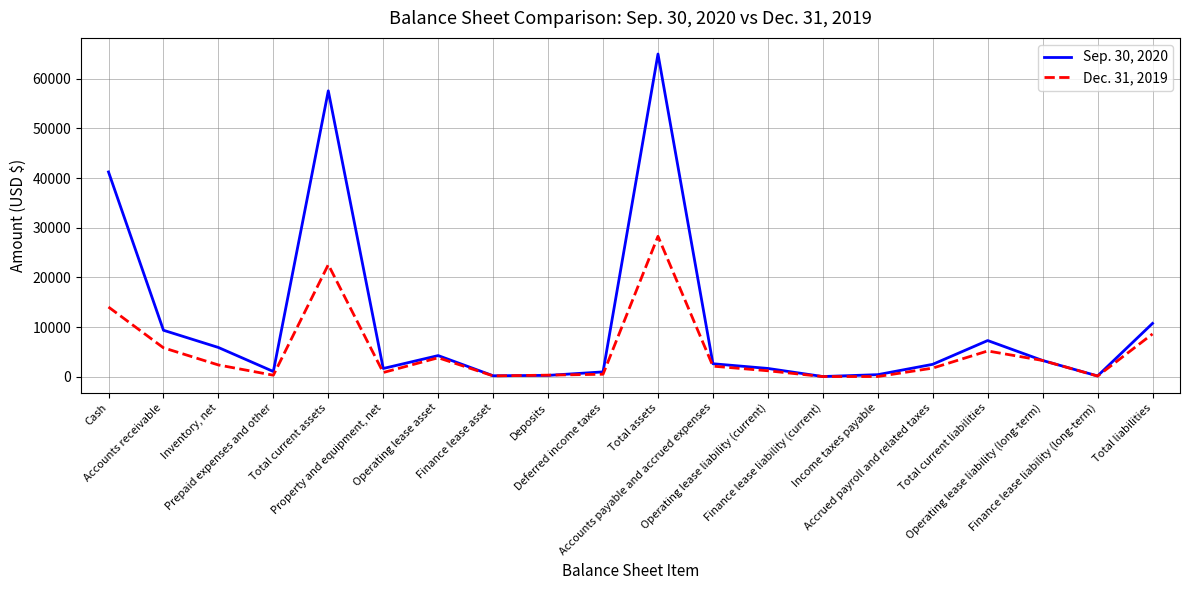

Which category has the highest value in the Sep. 30, 2020 series?

Total assets